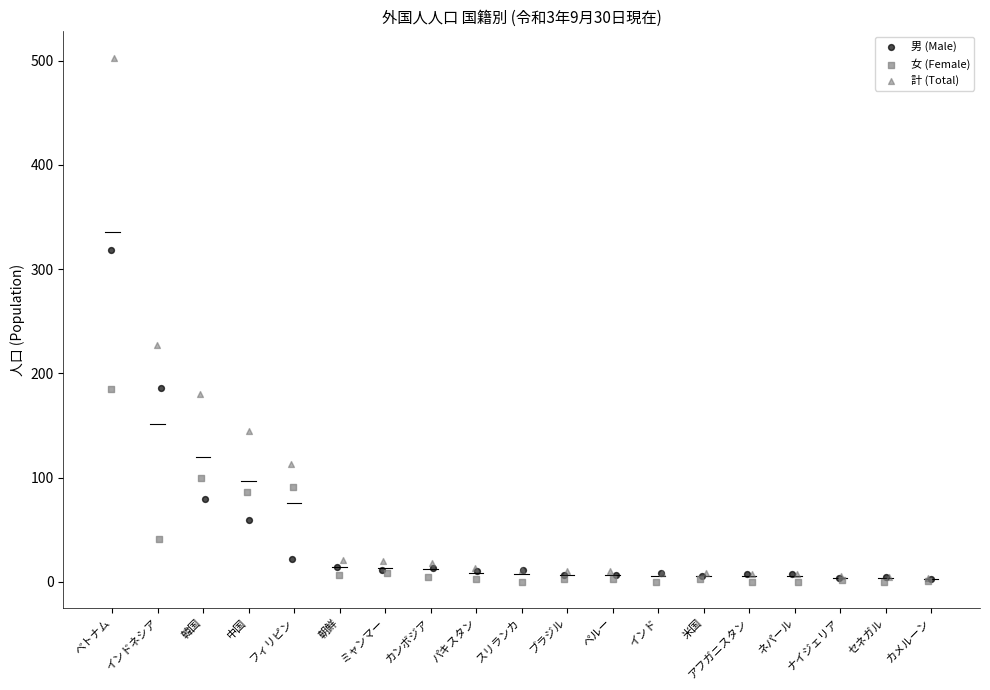

Which series has the widest spread of Y values?

計 (Total)